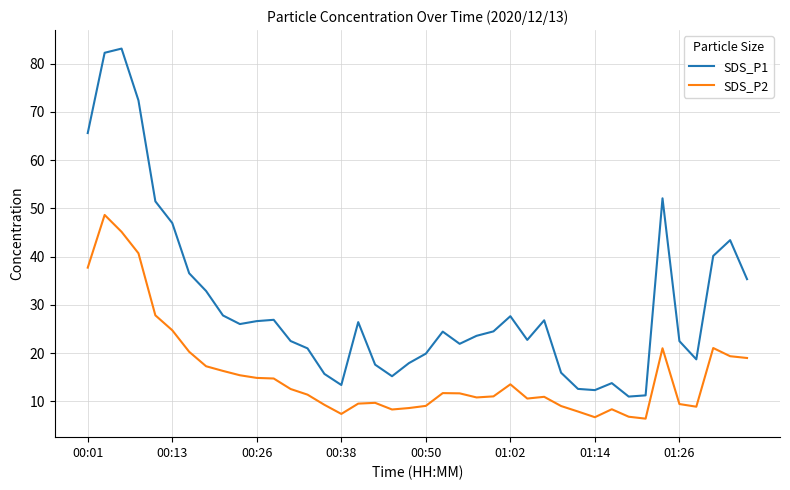

What is the average value of the SDS_P1 series?

30.2